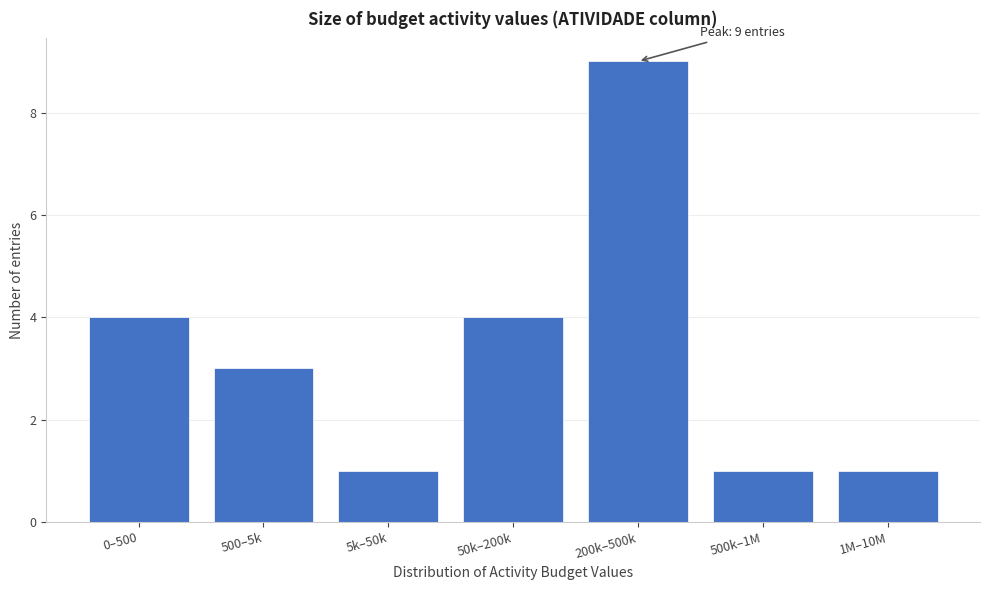

Reading left to right, extract all data points from this chart.

0–500=4	500–5k=3	5k–50k=1	50k–200k=4	200k–500k=9	500k–1M=1	1M–10M=1